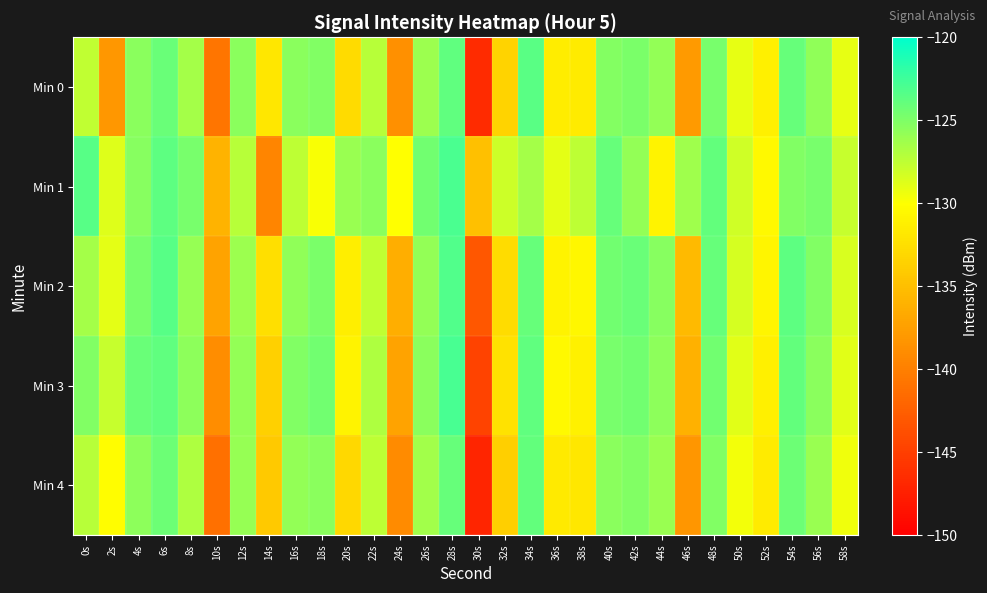

Which label corresponds to the smallest value in the chart?

30s